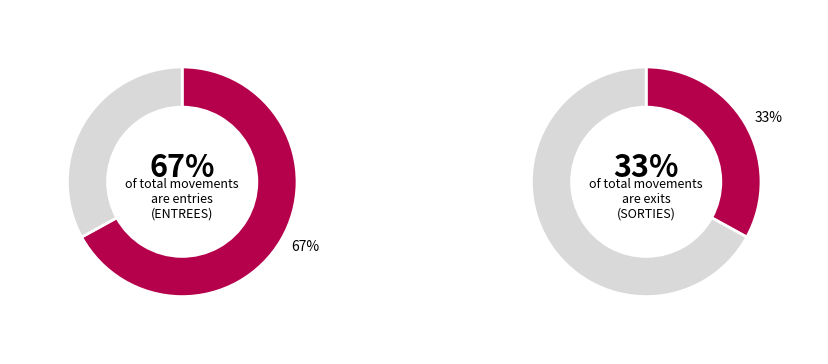

Rank the series by their average value, from lowest to highest.

SORTIES, ENTREES